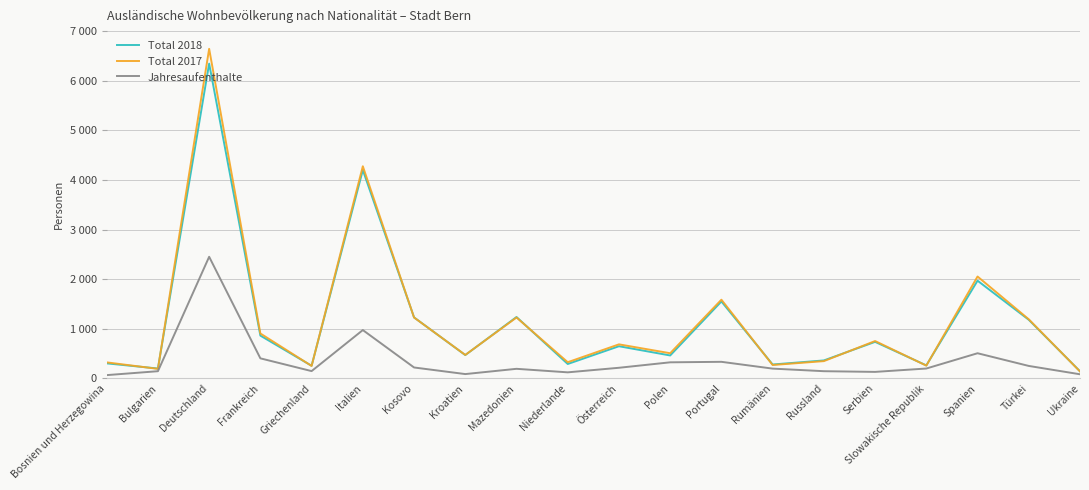

Does the chart display data point markers on the line(s)?

No